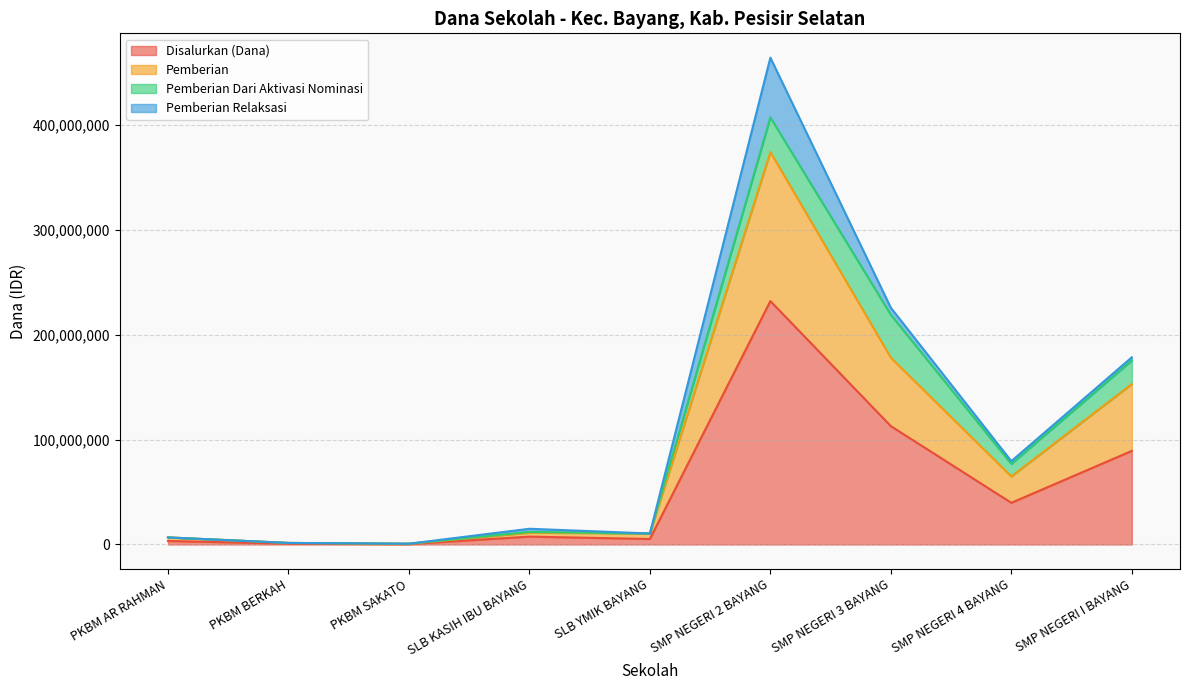

At which category is the sum across all series the highest?

SMP NEGERI 2 BAYANG